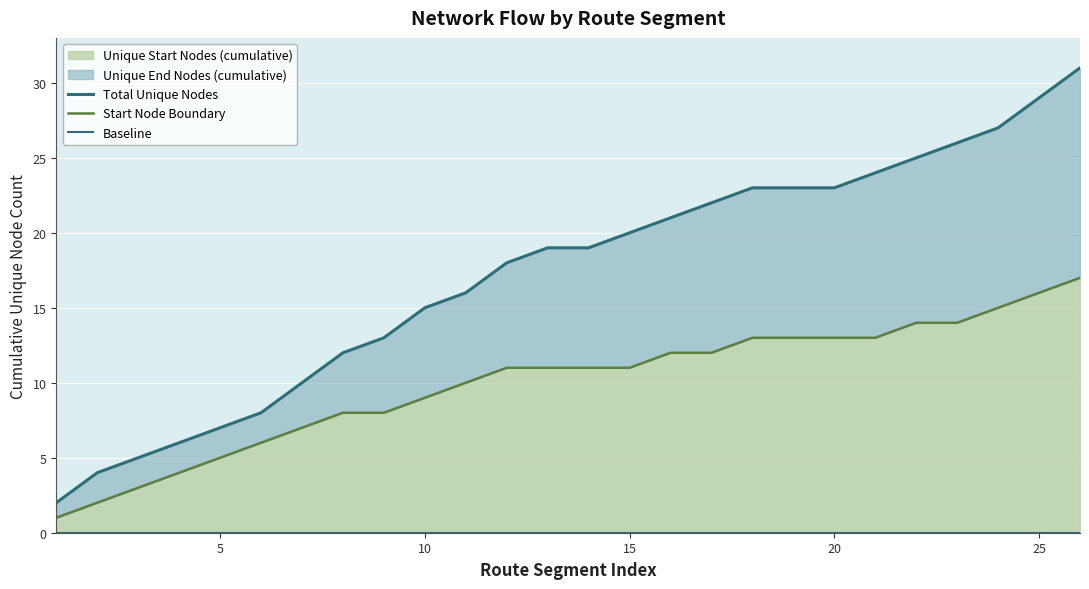

Between 20 and 23, which is larger?

23